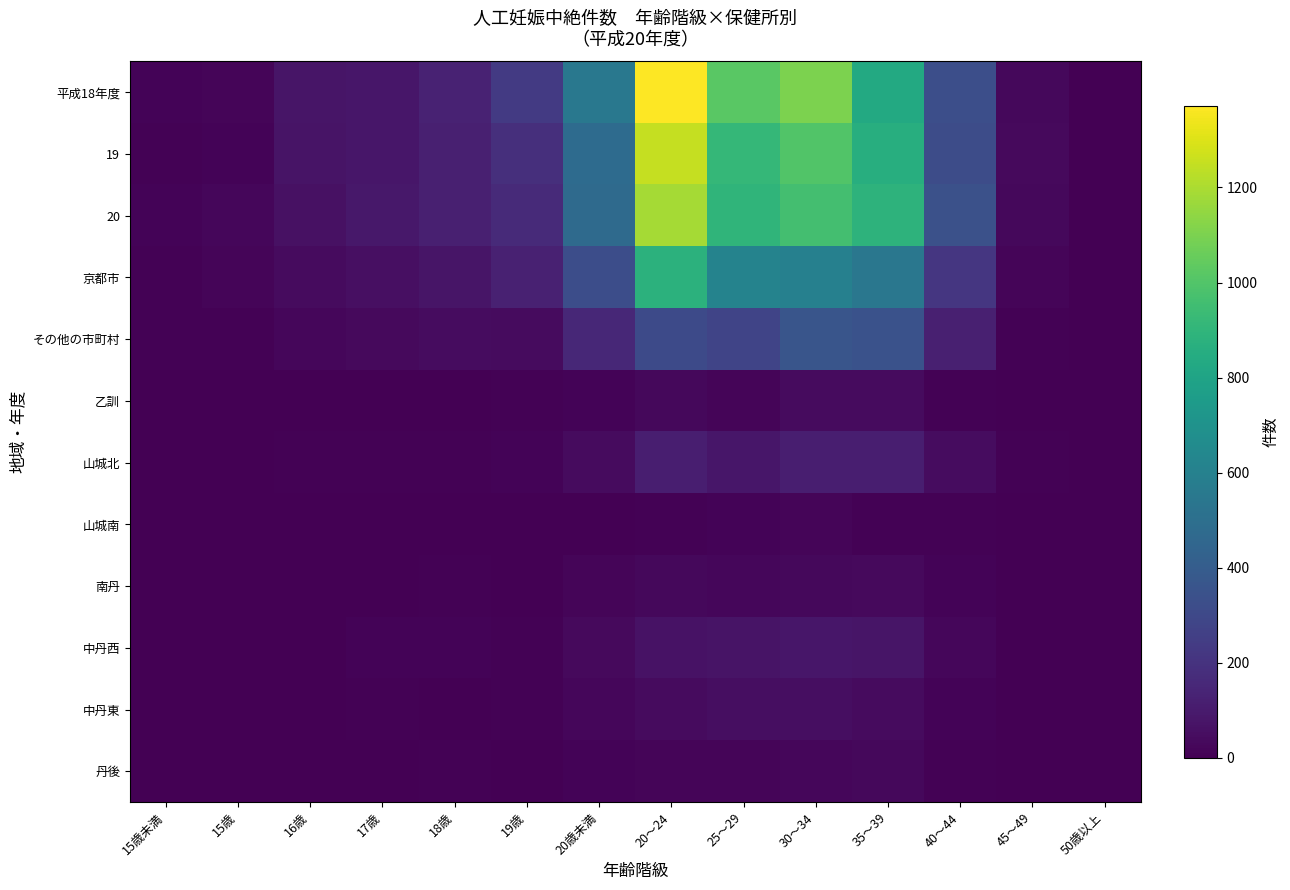

Rank the series by their maximum value, from highest to lowest.

平成18年度, 19, 20, 京都市, その他の市町村, 山城北, 中丹西, 中丹東, 乙訓, 南丹, 丹後, 山城南